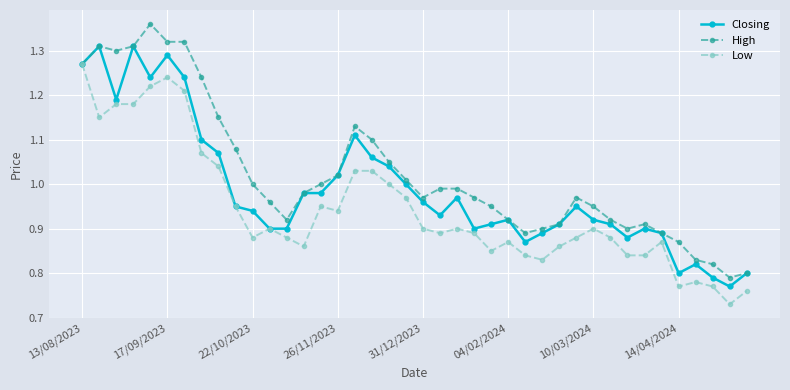

List the series in order of their peak value, lowest first.

Low, Closing, High